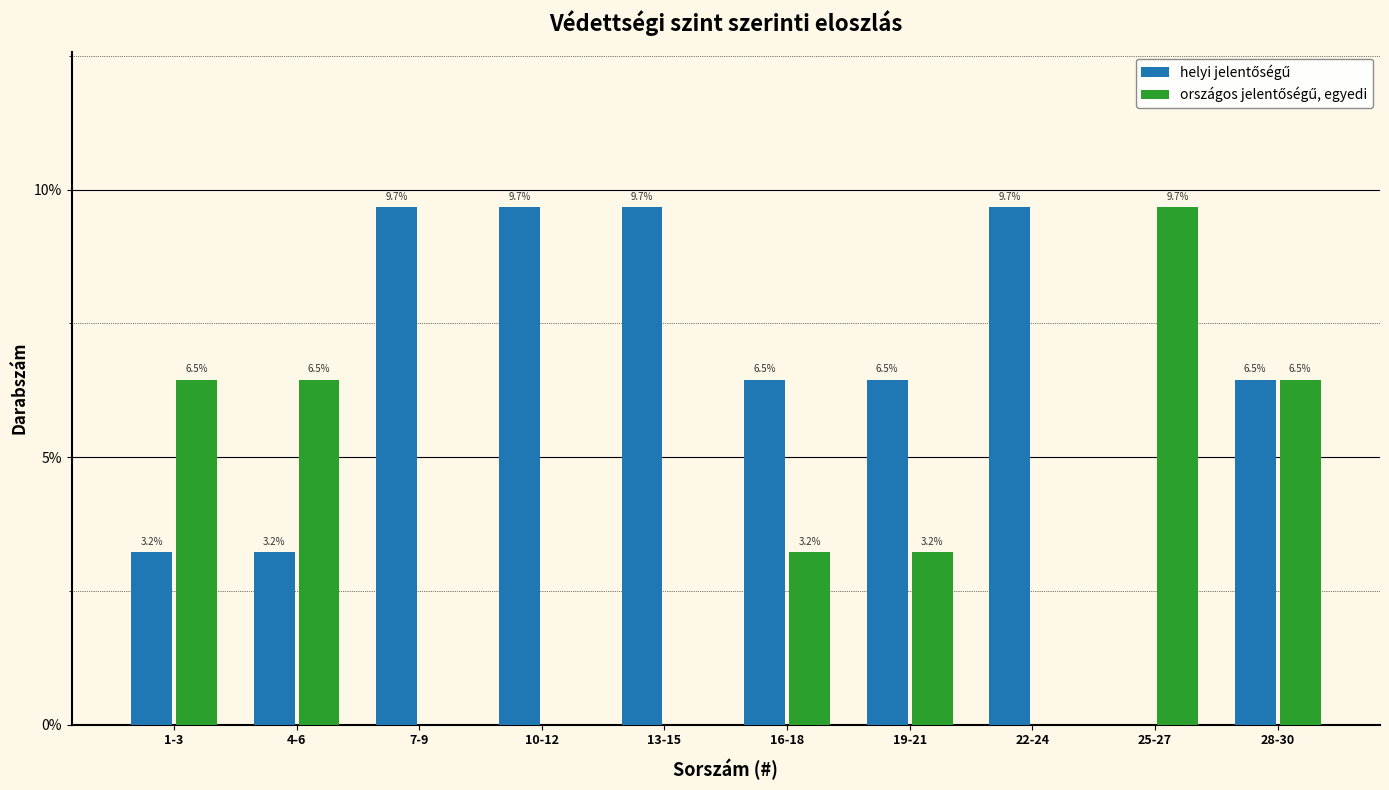

At which category is the sum across all series the highest?

28-30